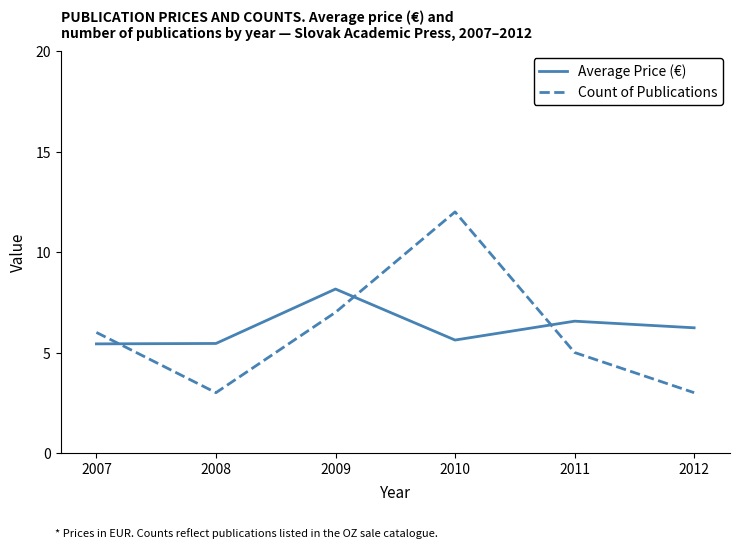

Which category has the highest value in the Count of Publications series?

2010